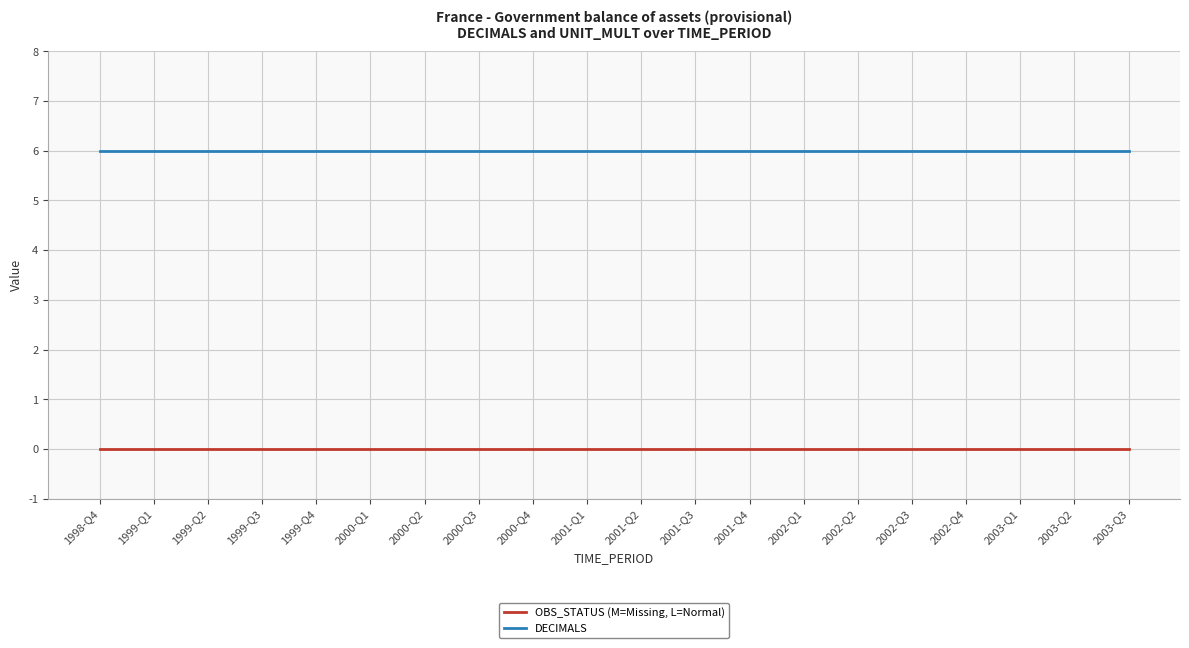

Is it true that DECIMALS equals 6 at 1998-Q4?

True